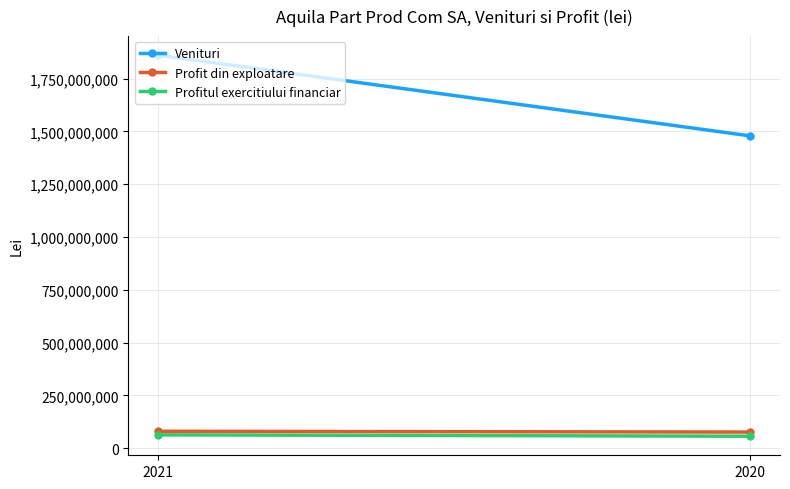

At which category is the sum across all series the highest?

2021